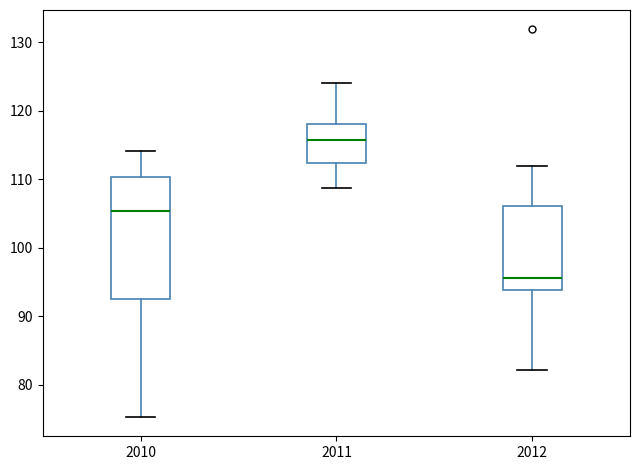

Reading left to right, transcribe this box plot: for each box, give where its median line is, the range the box spans, and where its two whiskers end, as read against the y-axis. The values are not printed on the chart, so give them approximately, as read against the axis.

2010: median 105, box 93 to 110, whiskers 75 to 114
2011: median 116, box 112 to 118, whiskers 109 to 124
2012: median 96, box 94 to 106, whiskers 82 to 112